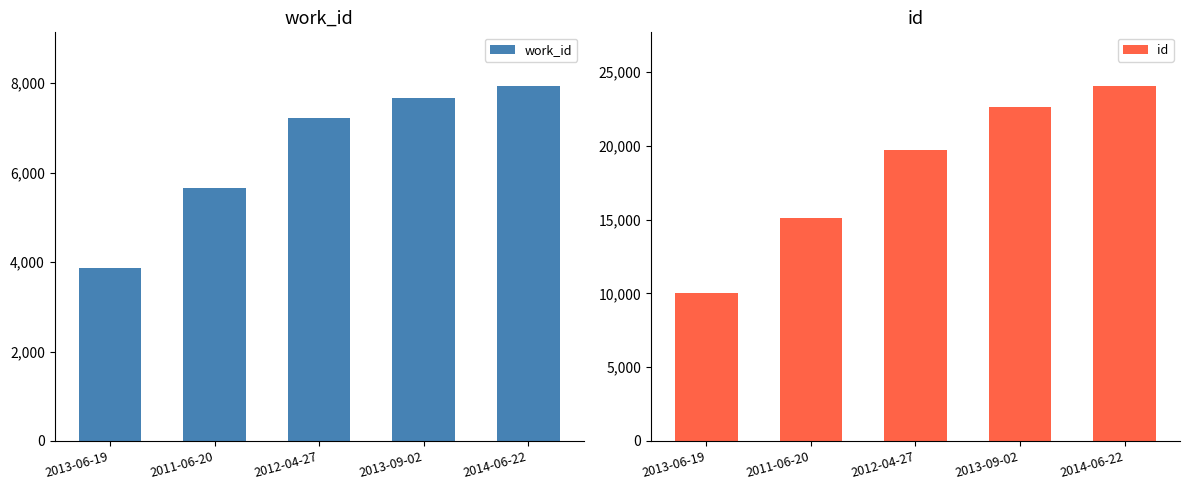

Is it true that work_id equals 7229 at 2012-04-27?

True